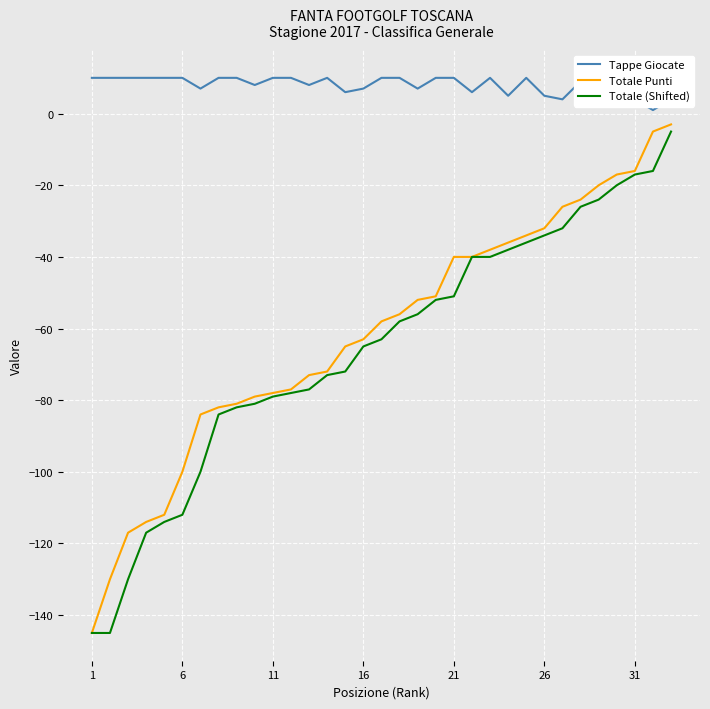

Which series has the largest total across all categories?

Tappe Giocate